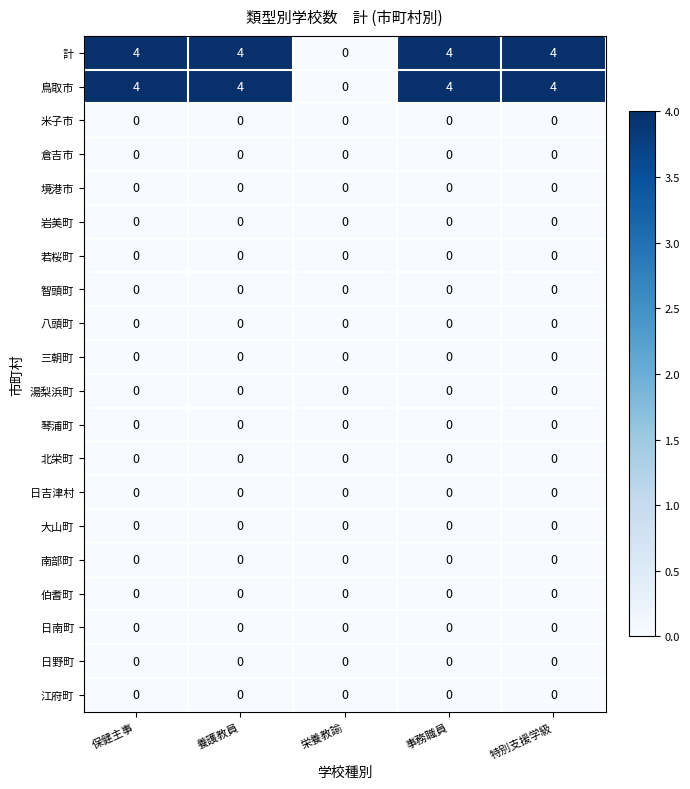

True or false: 鳥取市 has a value of 6 at 特別支援学級.

False